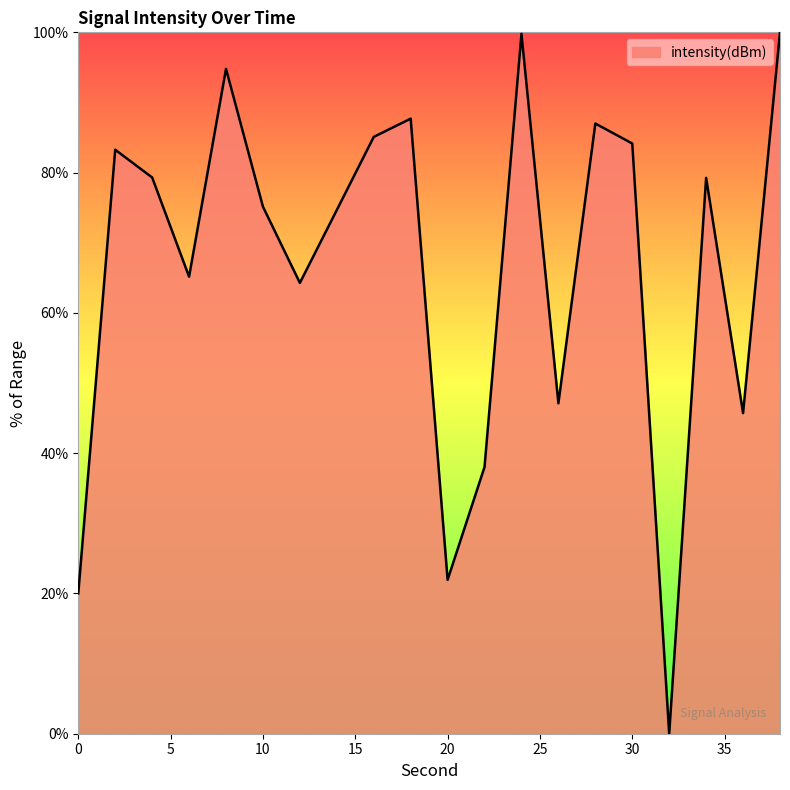

What is the sum of all values?

1332.4